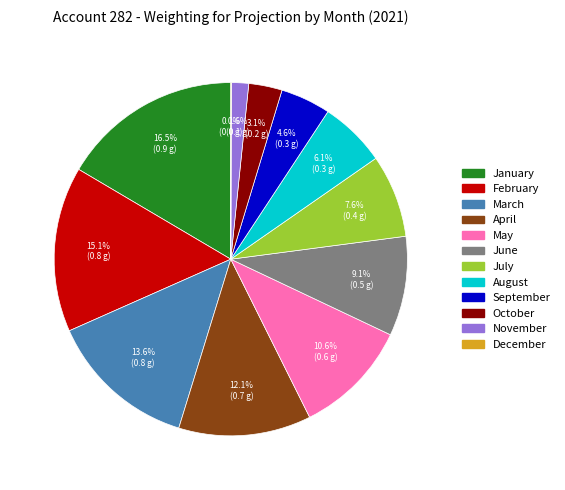

To the nearest percent, what percentage of the pie is August?

6%